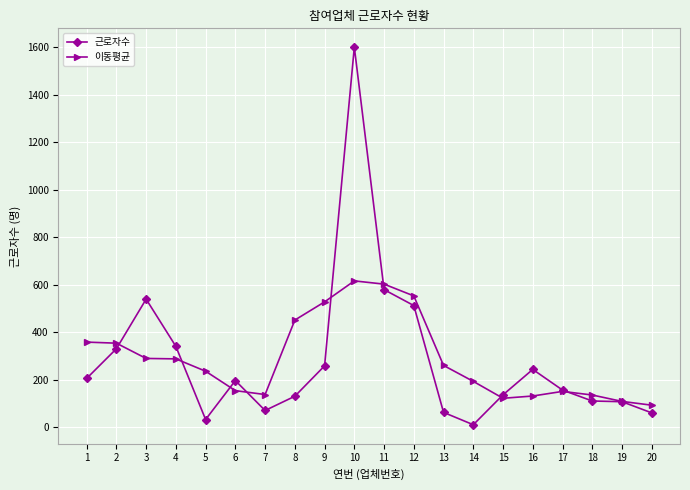

What is the highest value of the 이동평균 series?

615.8